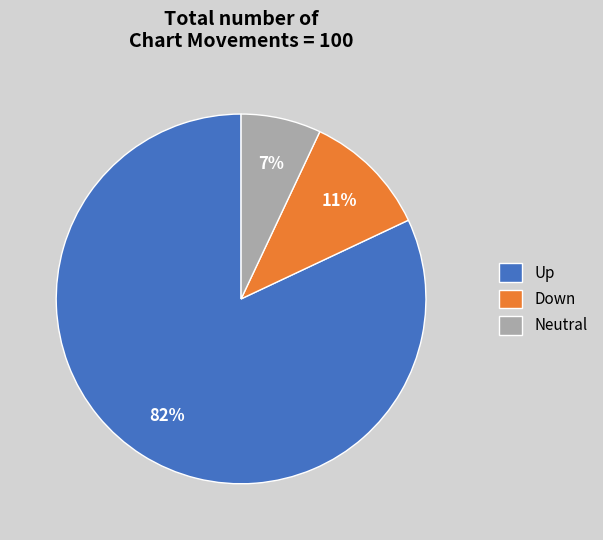

Is it true that Down is 4% of the pie?

False